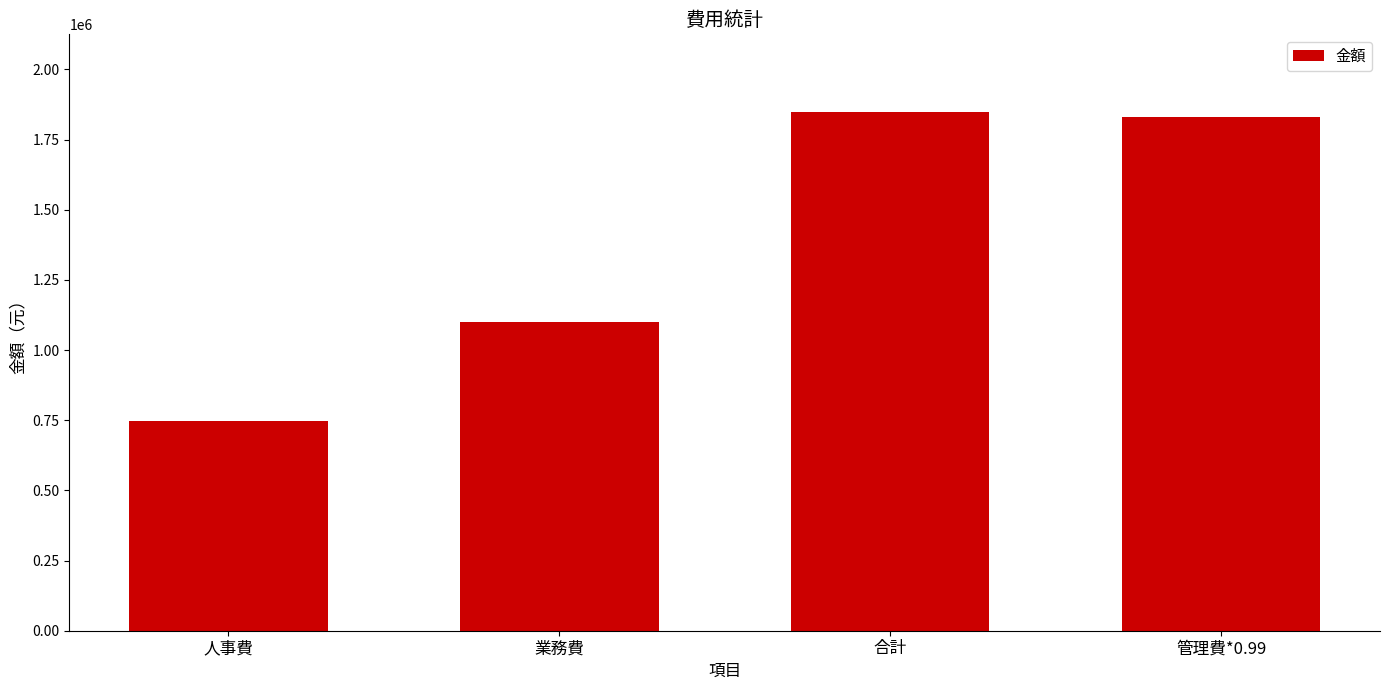

Rank the categories by value from highest to lowest.

合計, 管理費*0.99, 業務費, 人事費